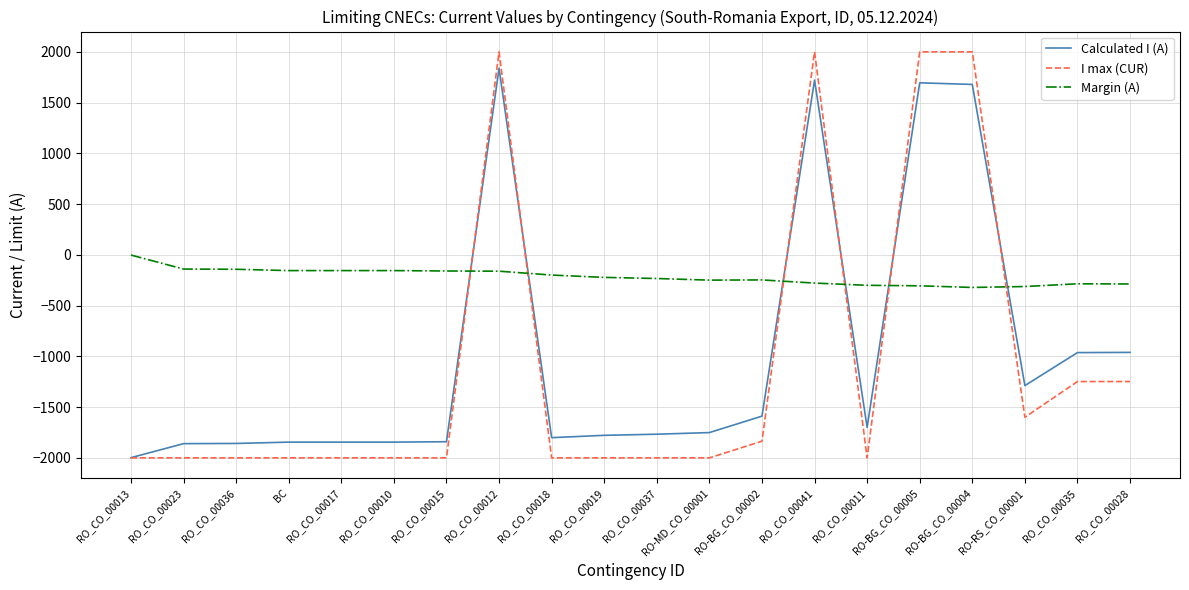

What are all the series names shown in the legend?

Calculated I (A), I max (CUR), Margin (A)